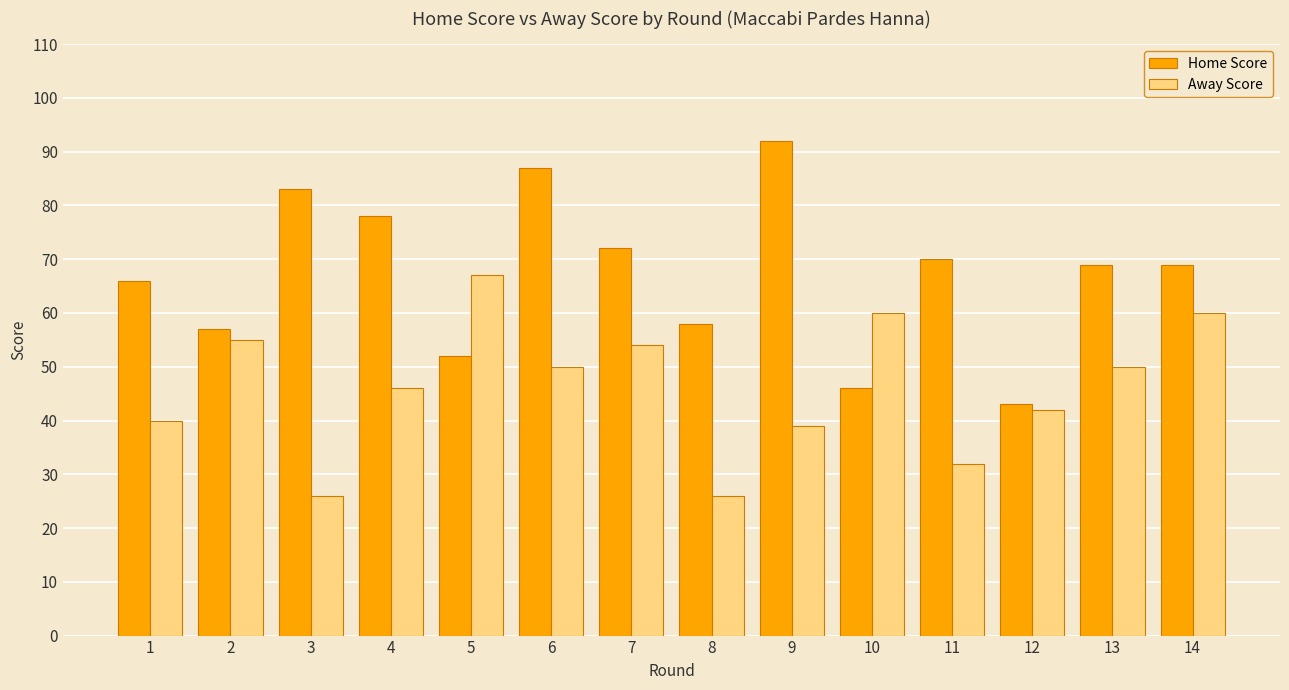

What is the value of the Away Score bar at the 1st from the left?

40